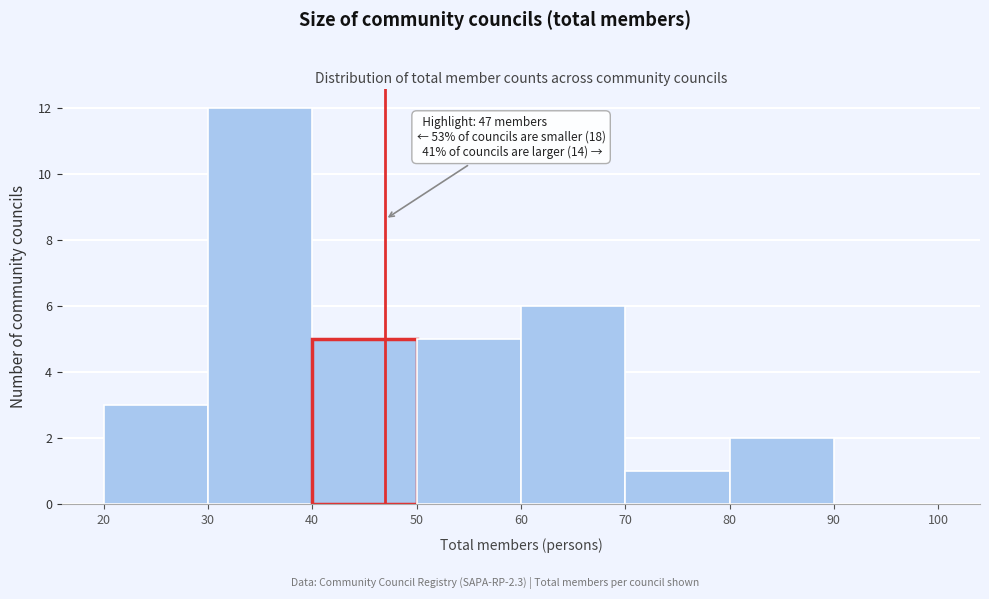

Which range on the x-axis has the tallest bar?

30 to 40